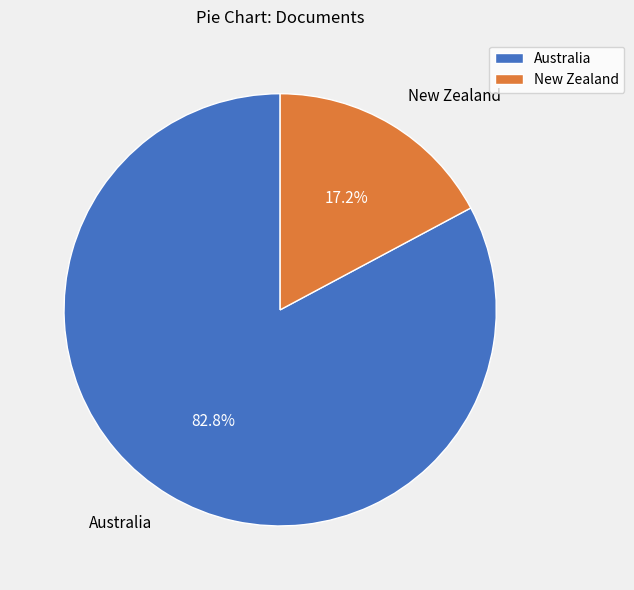

What is the smallest slice in the pie chart?

New Zealand